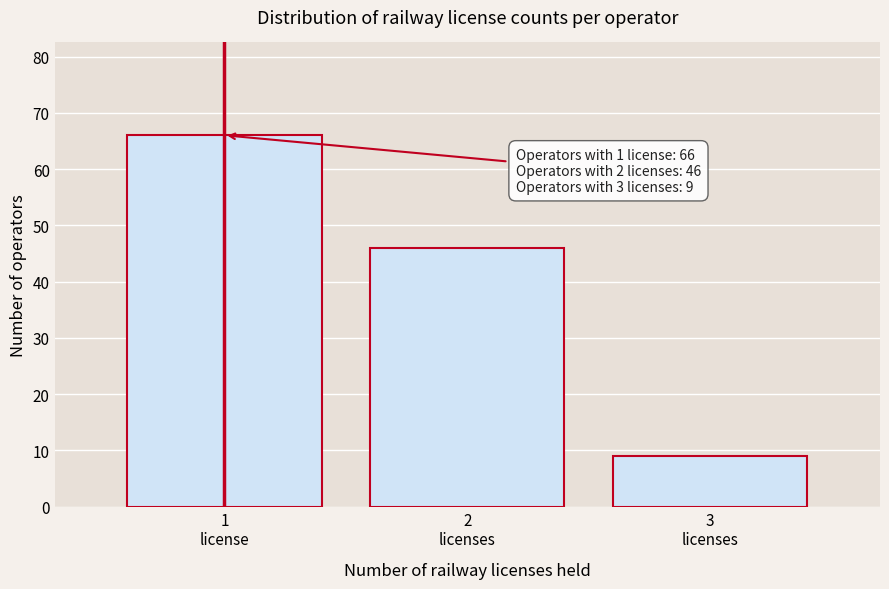

Reading left to right, extract all data points from this chart.

66	46	9